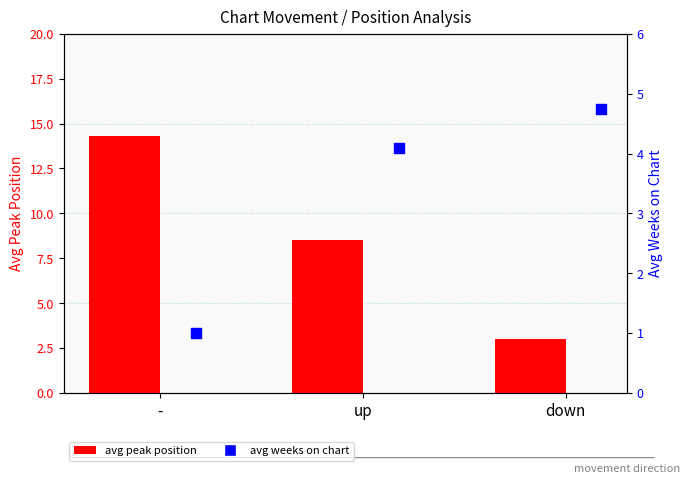

Which series reaches the minimum Y coordinate?

avg weeks on chart